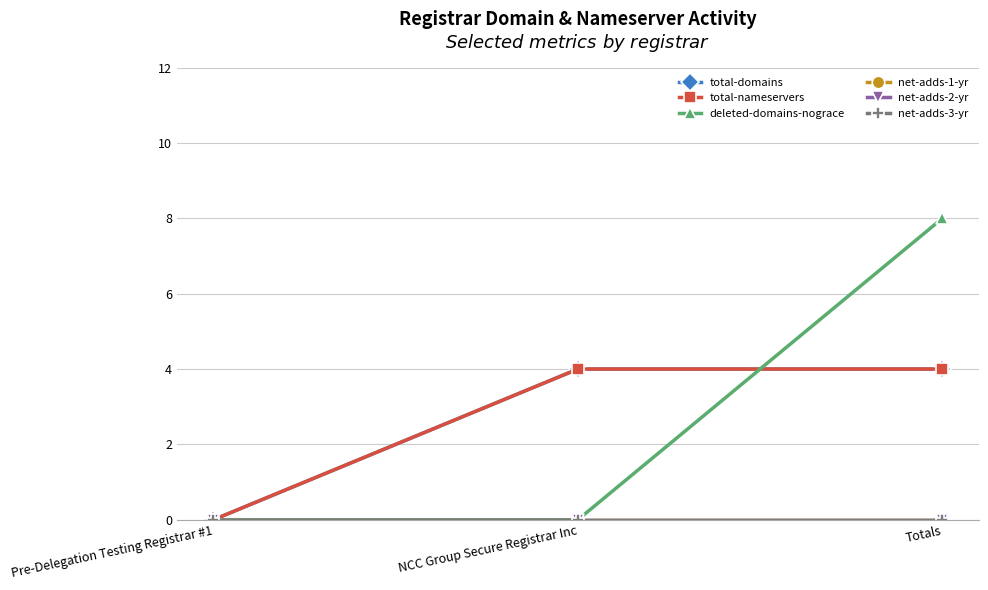

Does the chart have visible grid lines?

Yes